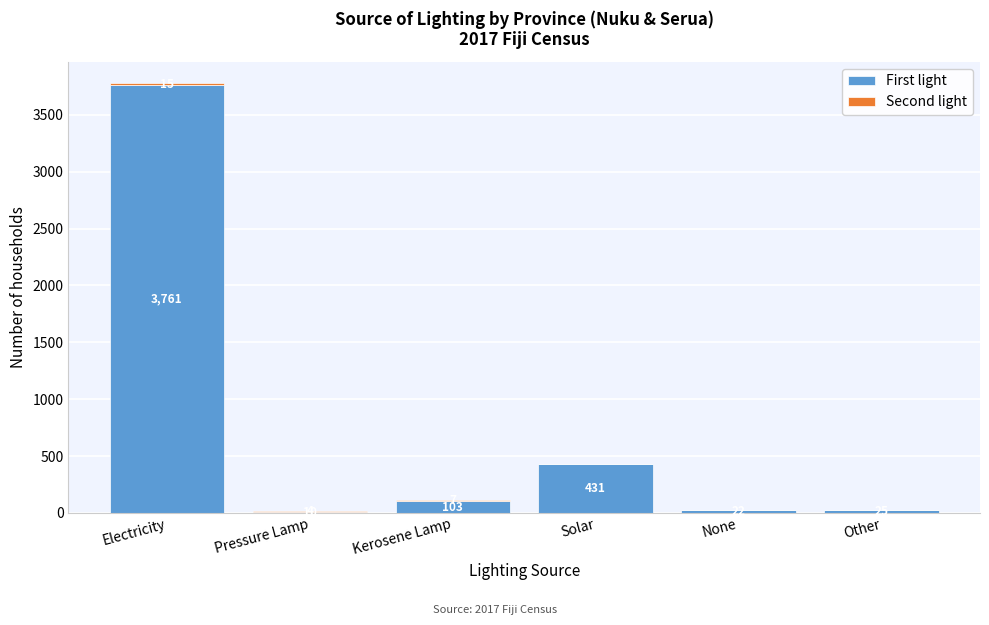

Where does the First light series first go above 103?

Electricity